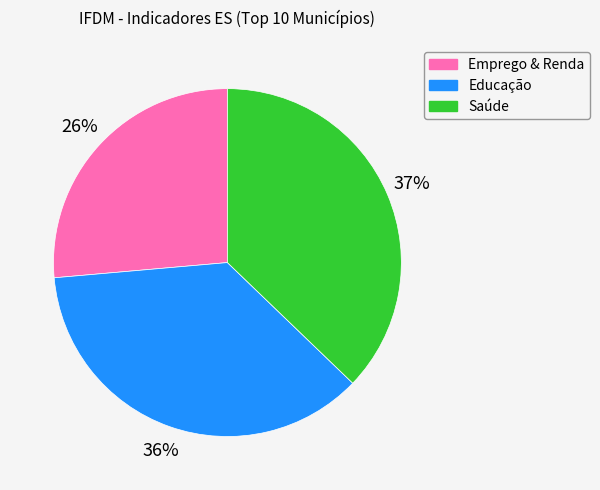

Does any single category account for the majority?

No